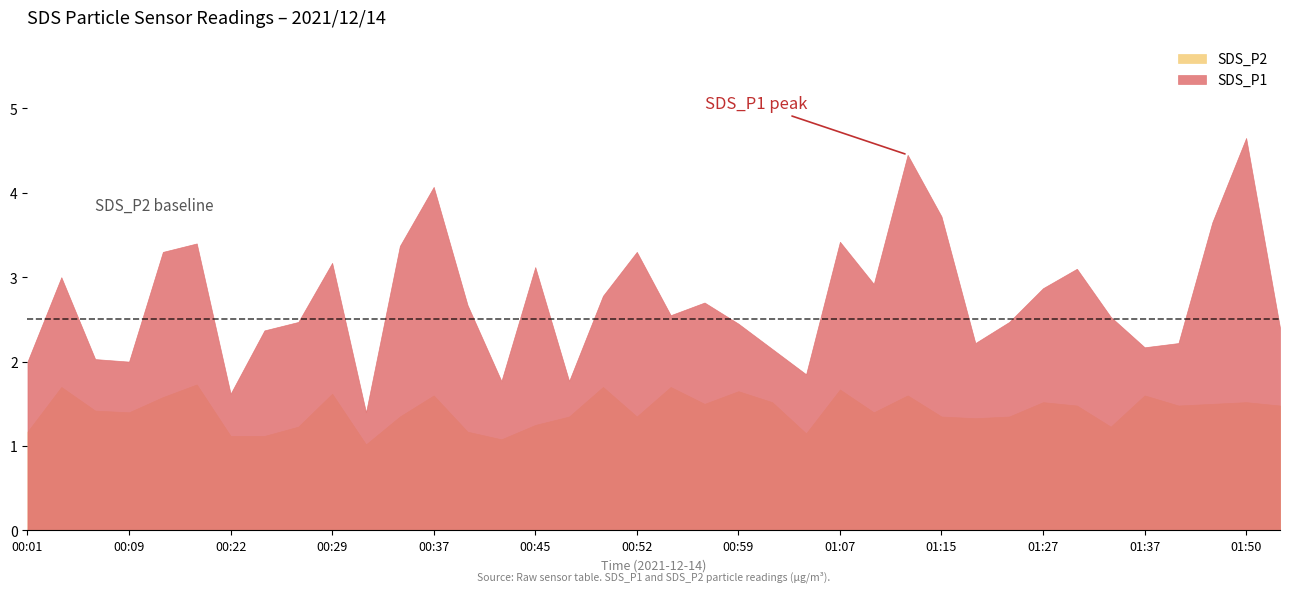

True or false: SDS_P1 and SDS_P2 cross at least once.

False